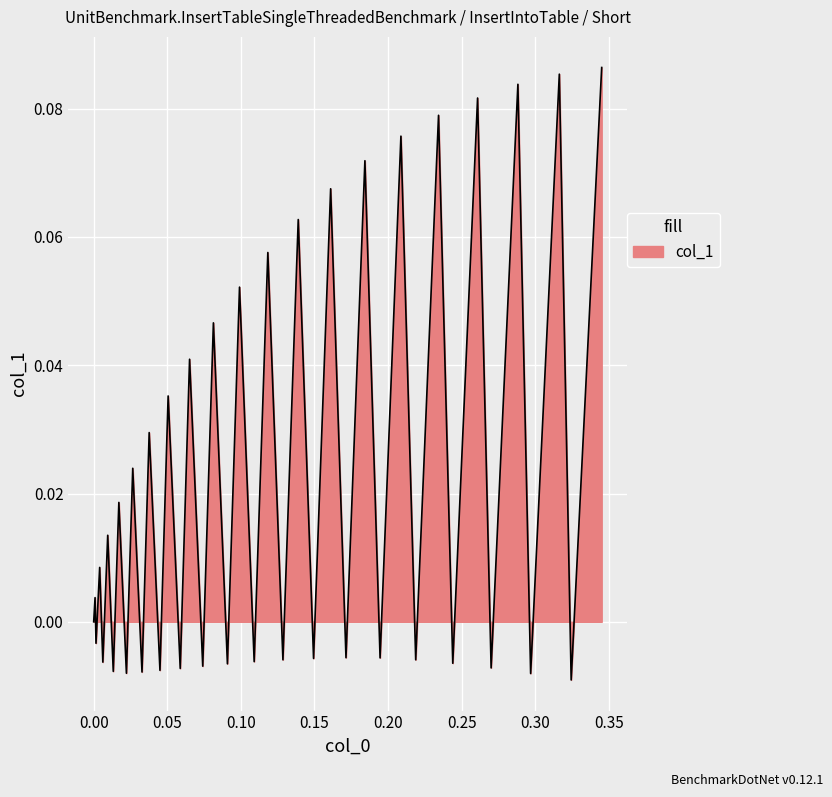

How many points are lower than both their immediate neighbors (excluding endpoints)?

19